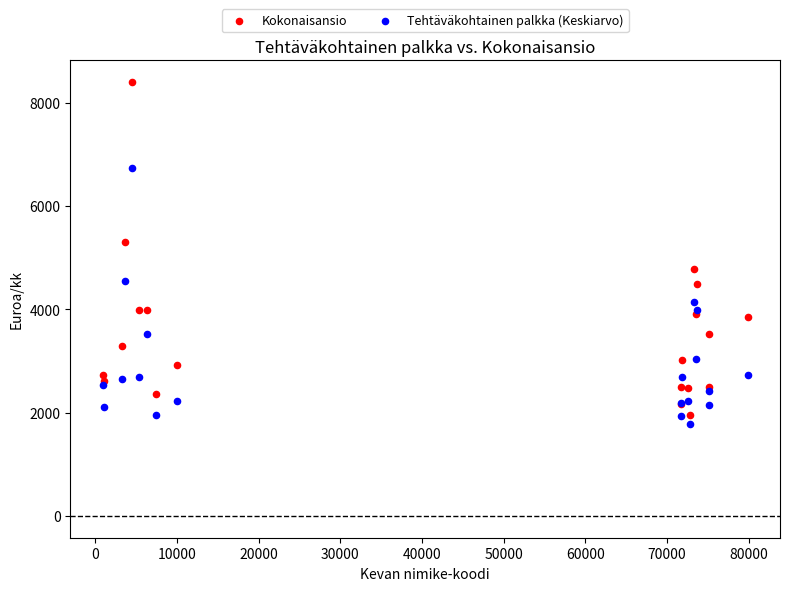

Which series reaches the maximum Y coordinate?

Kokonaisansio